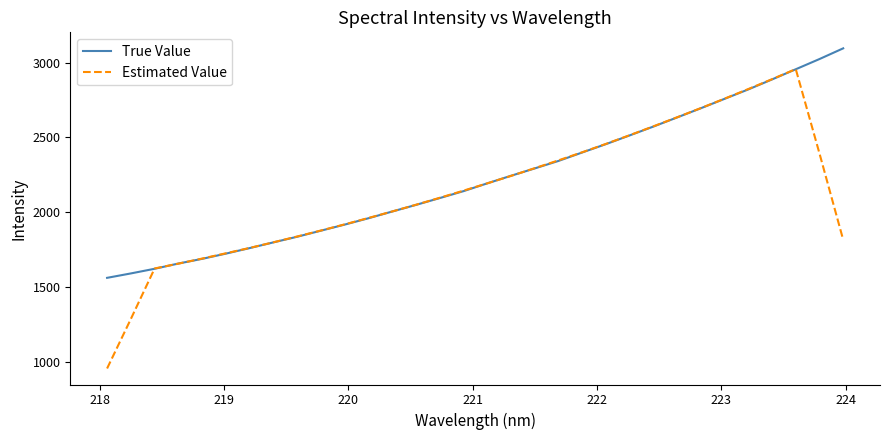

List the series in order of their peak value, lowest first.

Estimated Value, True Value